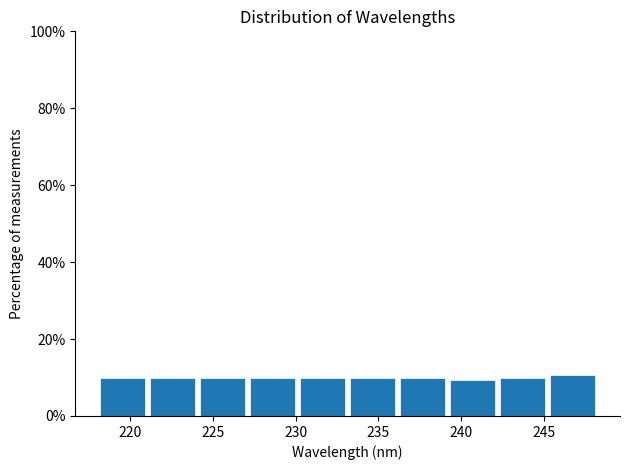

Reading left to right, list every bar in this chart as the range it spans on the x-axis followed by its height. Neither the bar edges nor the heights are printed on the chart, so give them approximately, as read against the axes.

218 to 221: 10
221 to 224: 10
224 to 227: 10
227 to 230: 10
230 to 233: 10
233 to 236: 10
236 to 239: 10
239 to 242: 10
242 to 245: 10
245 to 248: 10